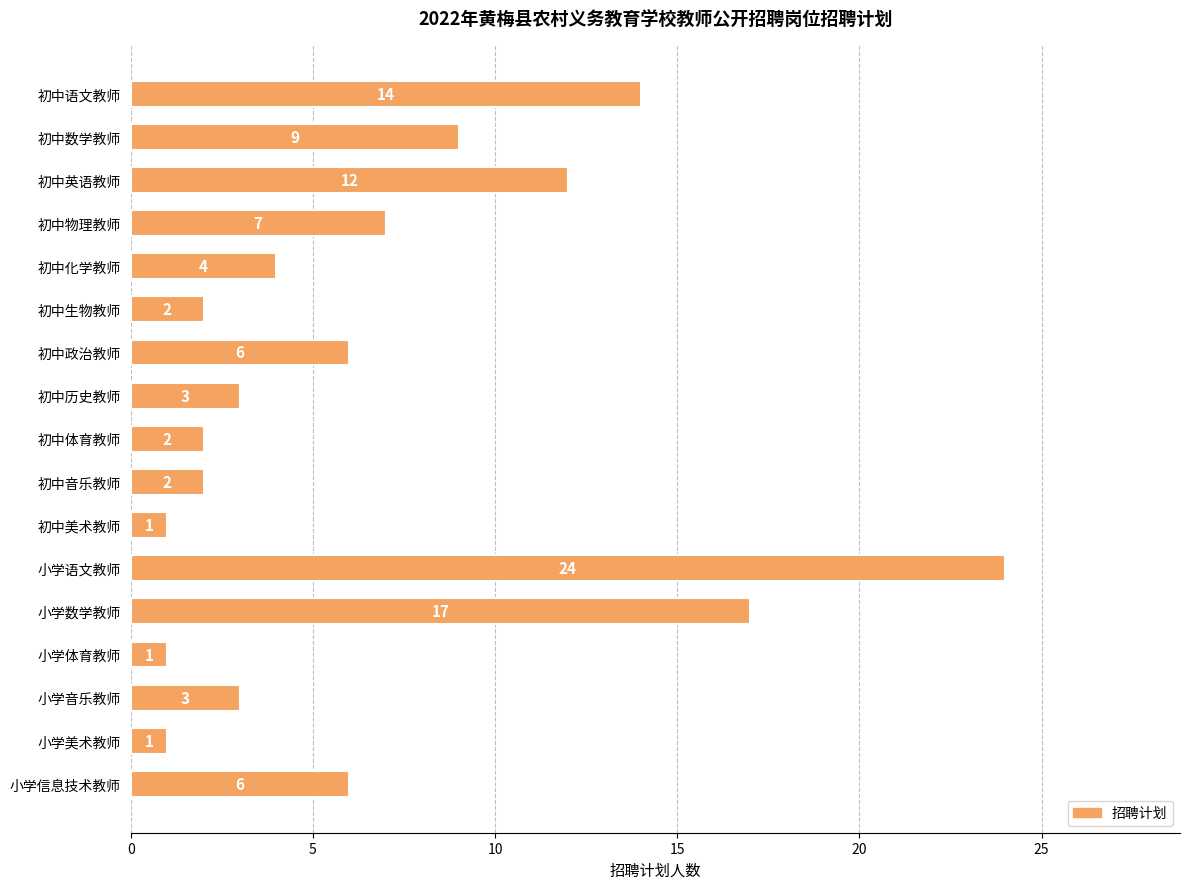

What is the maximum value shown in the chart?

24